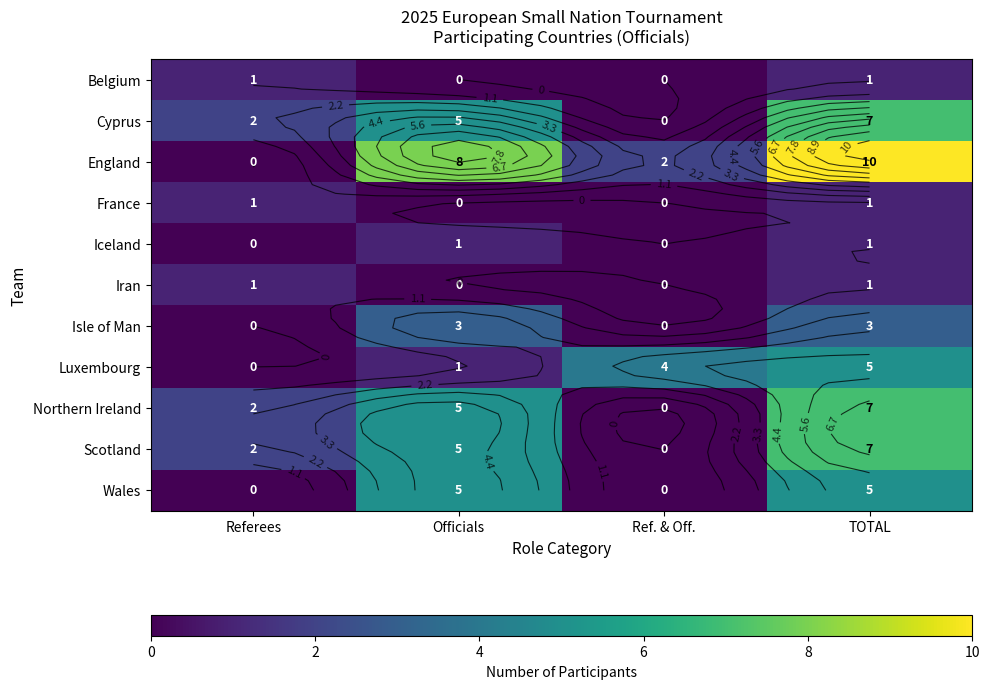

Which series has the largest total across all categories?

England